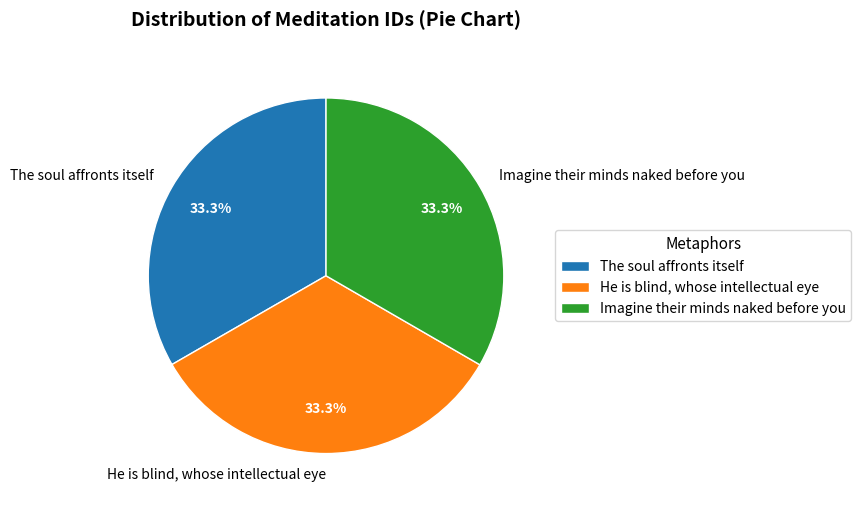

Is it true that He is blind, whose intellectual eye is 43% of the pie?

False